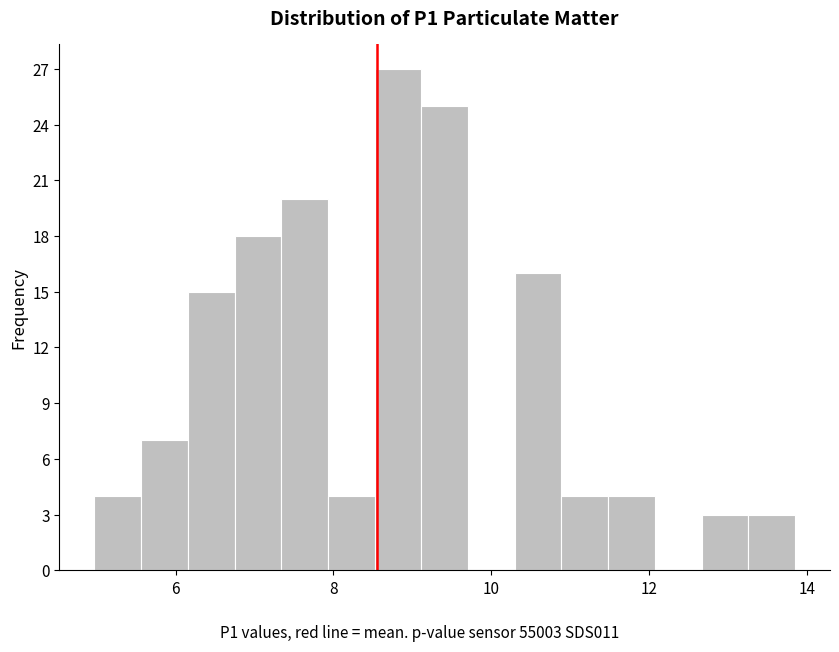

Read against the x-axis, roughly where is the centre of the tallest bar?

8.8